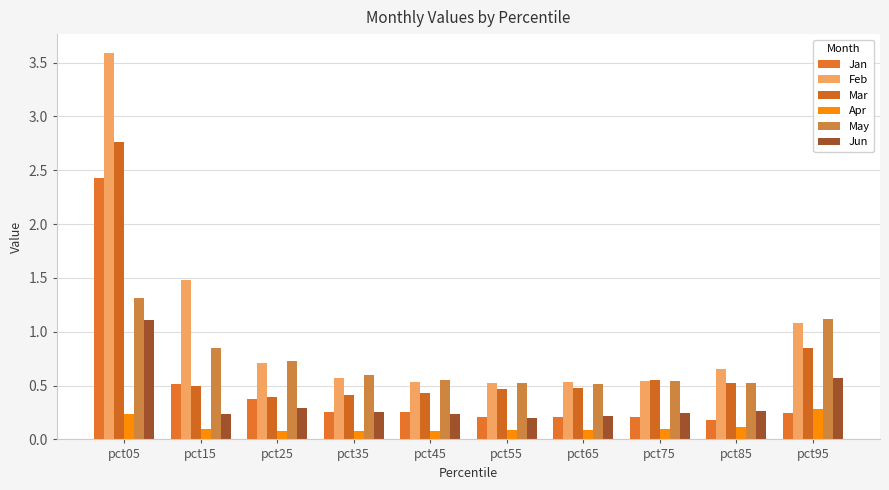

Is the value of Feb at pct45 greater than the value of Jun at pct15?

Yes